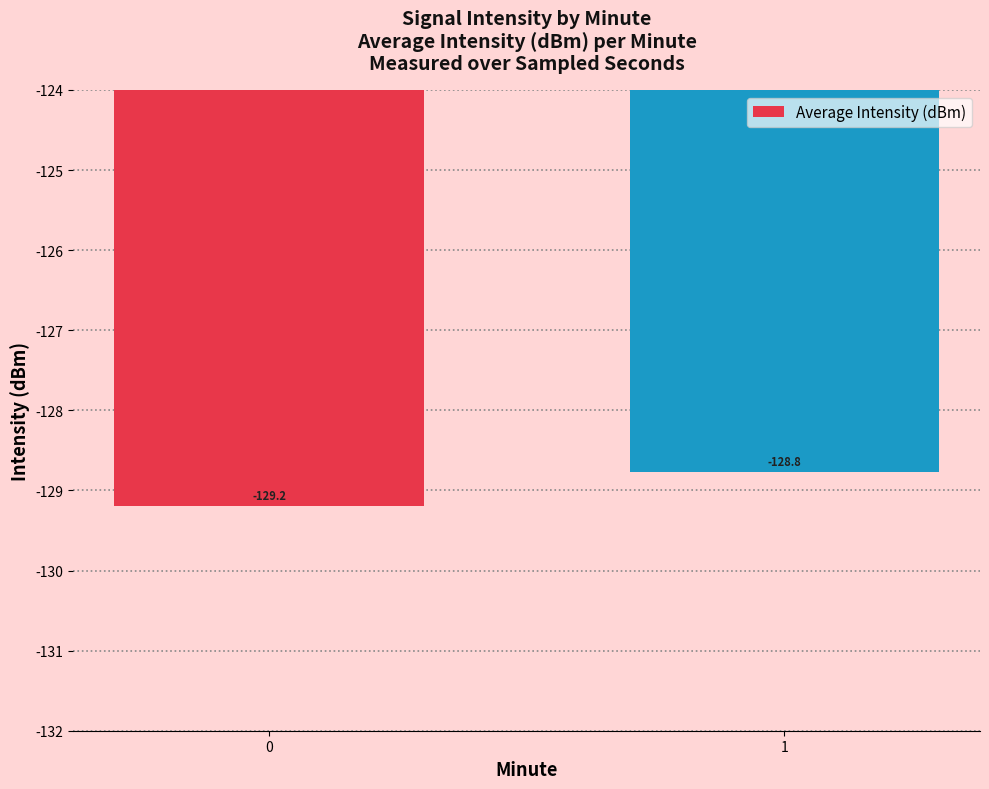

Which has a higher value, 1 or 0?

1